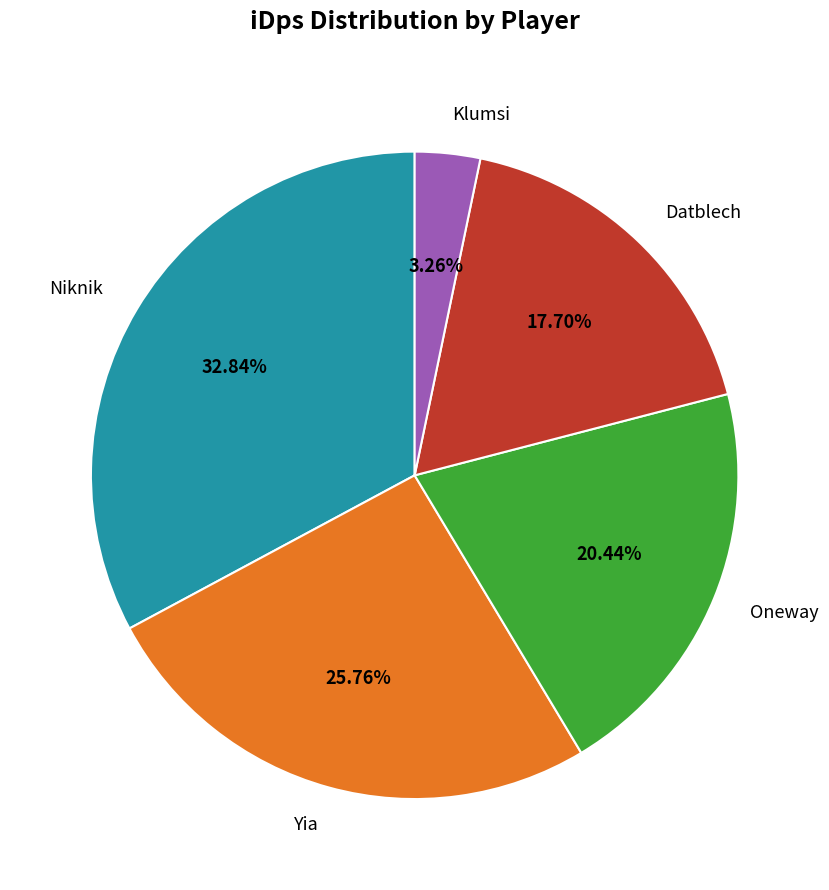

What is the ratio of the value at Oneway to the value at Niknik?

0.6